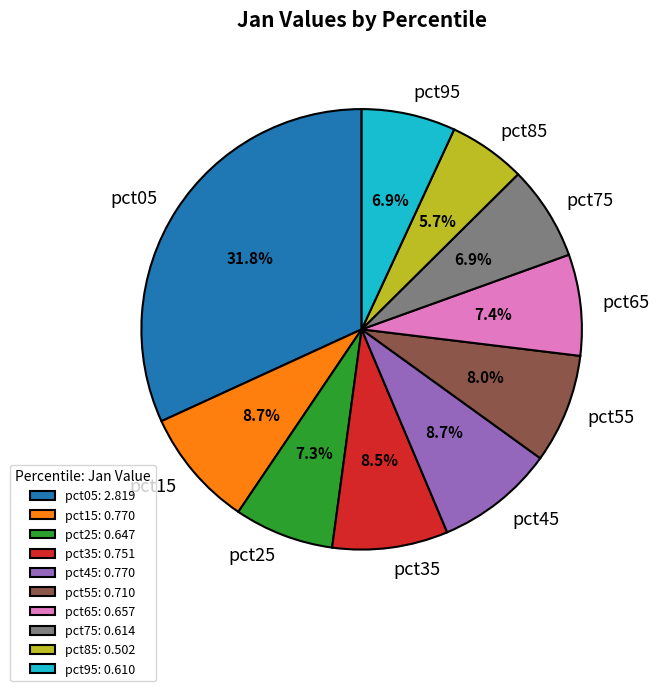

Does pct25 represent more than half of the total?

No